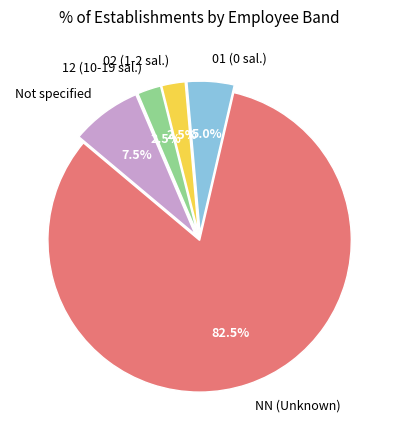

Does any single category account for the majority?

Yes